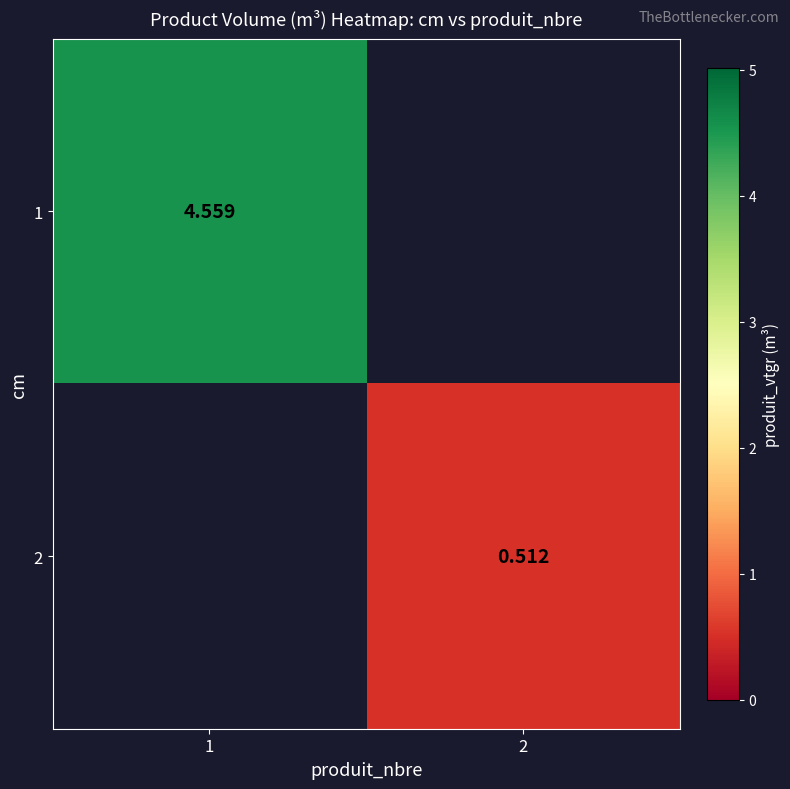

Is the value of 1 at 1 greater than the value of 2 at 2?

Yes